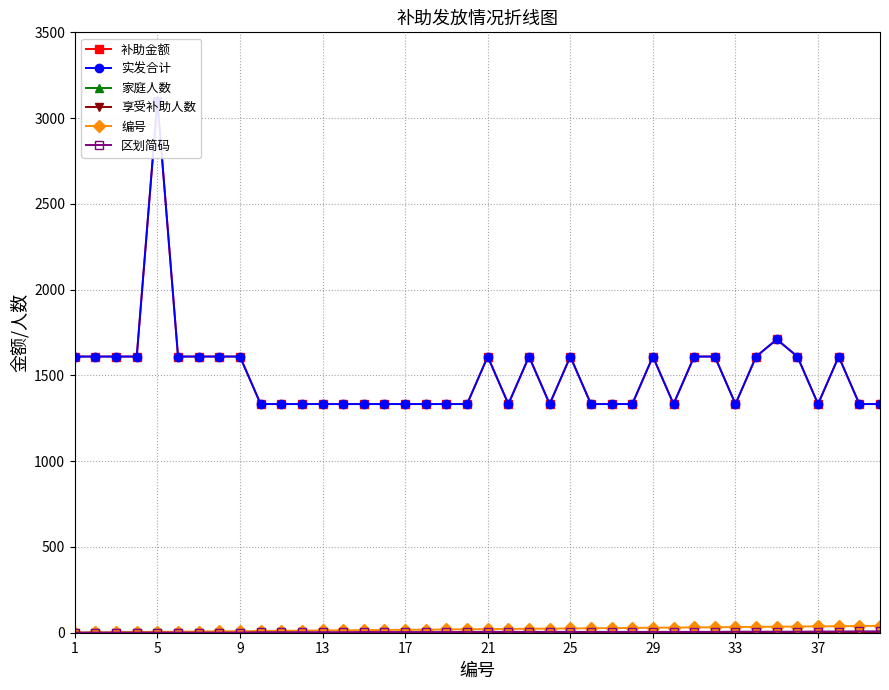

At how many categories does at least one series exceed 1324?

40